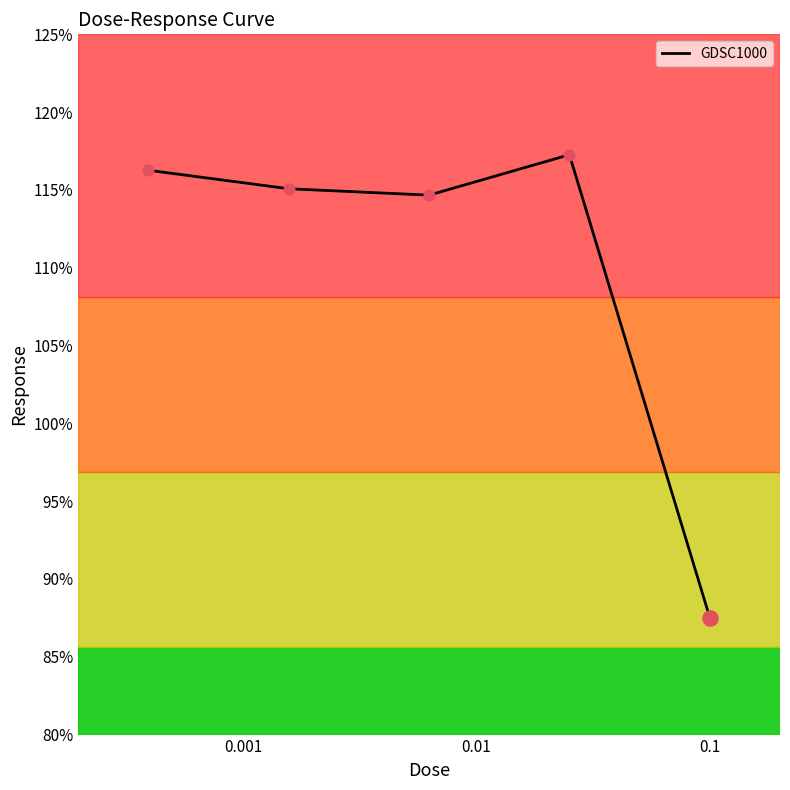

What is the sum of all values?

550.8